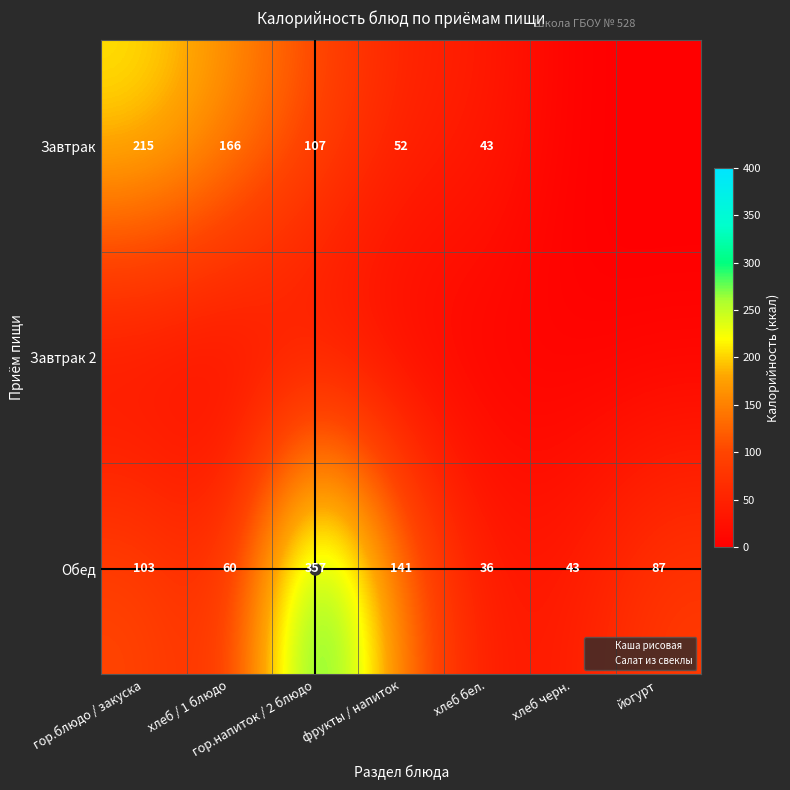

Where does the Завтрак series first go above 52?

гор.блюдо / закуска